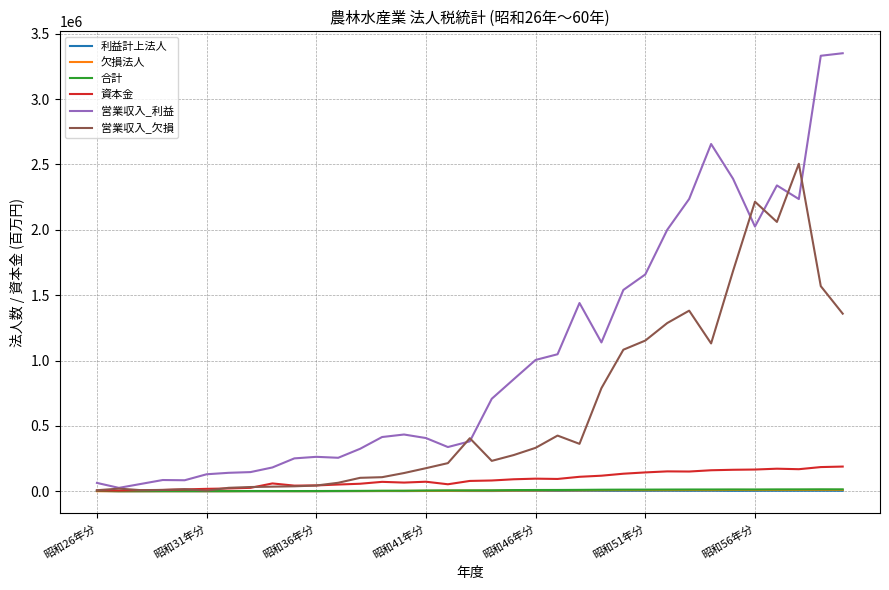

In 資本金, how many points are higher than both neighbors (excluding endpoints)?

6